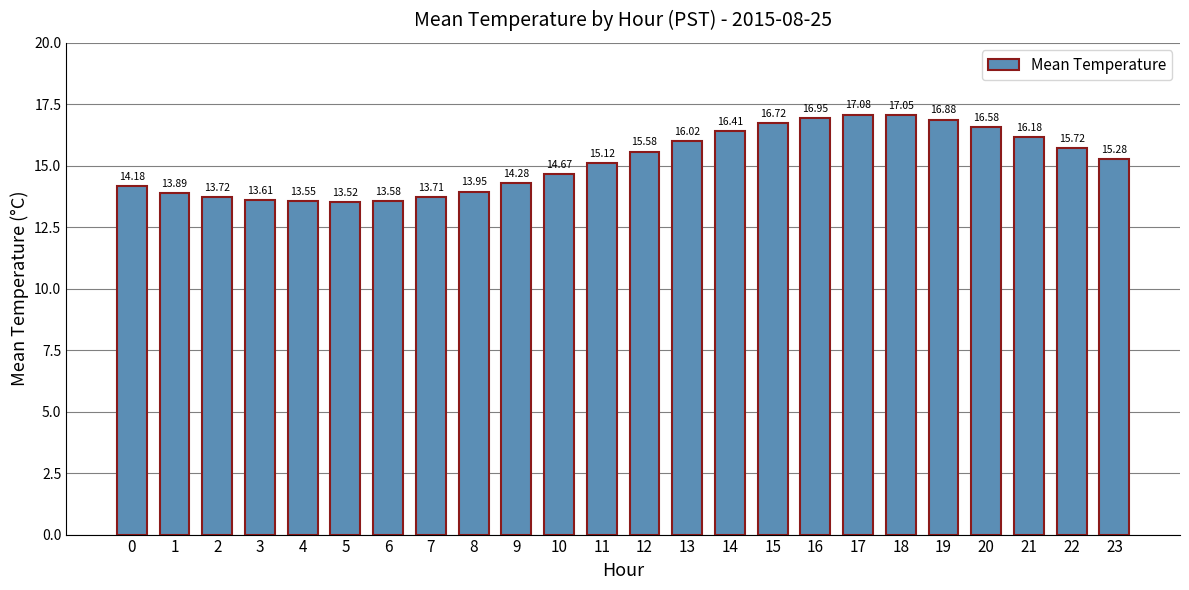

Approximately how many times larger is the value at 23 compared to 19?

0.9